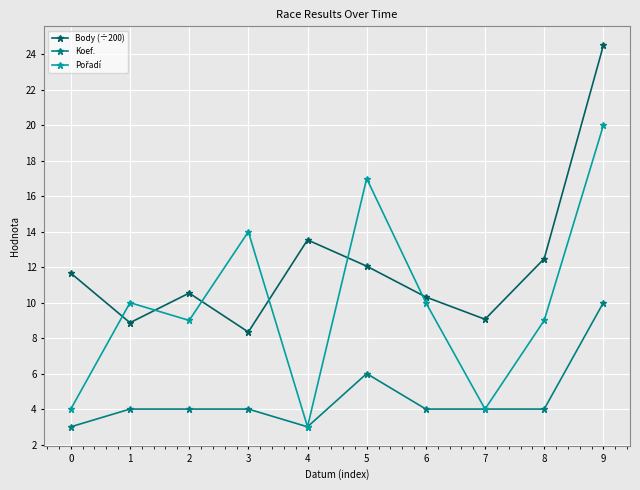

At which label does Koef. reach its peak?

9